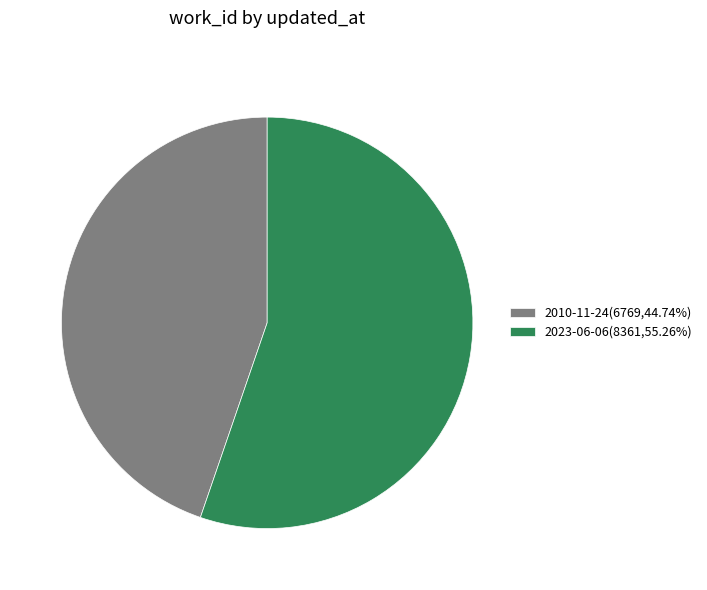

Does 2023-06-06(8361,55.26%) represent more than half of the total?

Yes